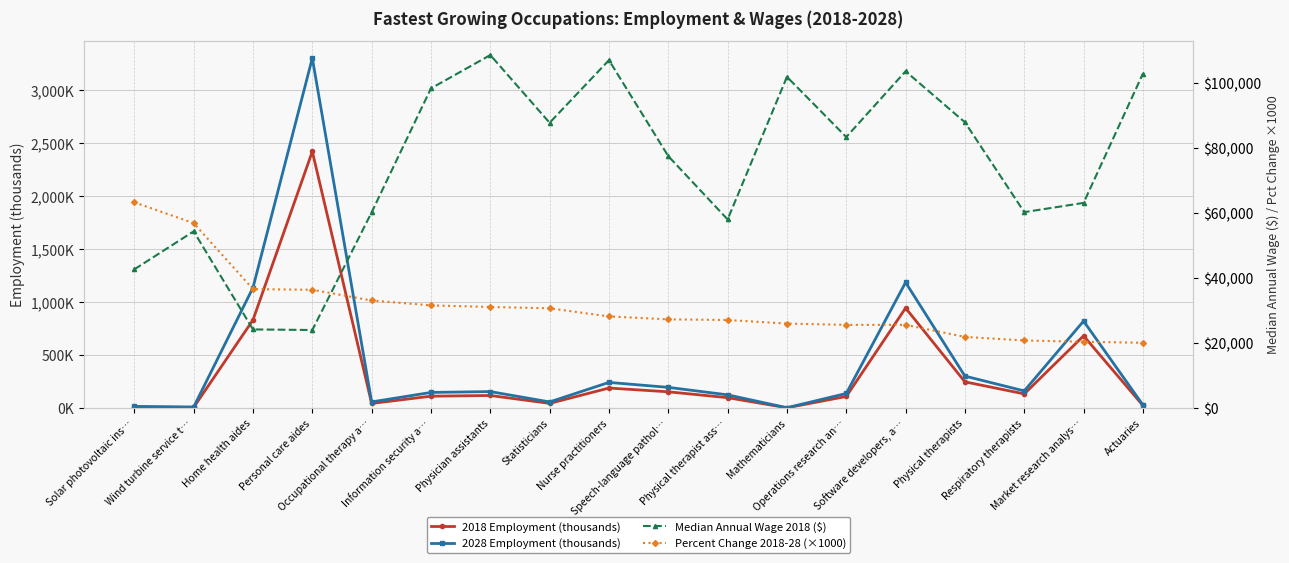

What is the sum of all Median Annual Wage 2018 ($) values?

1345930.0